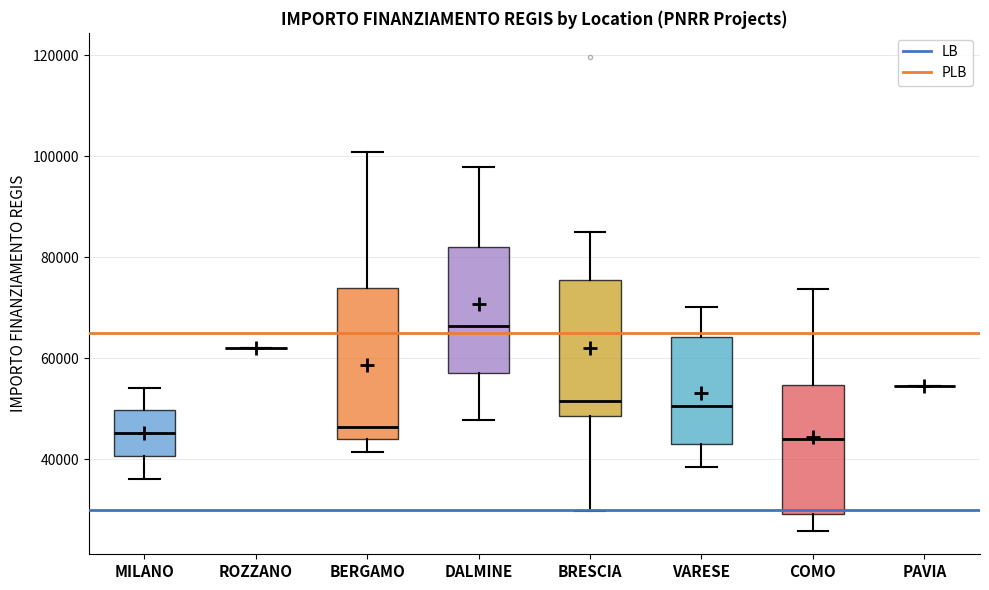

Reading left to right, read every box against the y-axis: the position of its median line, the range the box covers, and the ends of its whiskers. The values are not printed on the chart, so give them approximately, as read against the axis.

MILANO: median 46000, box 40000 to 50000, whiskers 36000 to 54000
ROZZANO: box collapsed to a line at 62000, whiskers 62000 to 62000
BERGAMO: median 46000, box 44000 to 74000, whiskers 42000 to 100000
DALMINE: median 66000, box 58000 to 82000, whiskers 48000 to 98000
BRESCIA: median 52000, box 48000 to 76000, whiskers 30000 to 84000
VARESE: median 50000, box 44000 to 64000, whiskers 38000 to 70000
COMO: median 44000, box 30000 to 54000, whiskers 26000 to 74000
PAVIA: box collapsed to a line at 54000, whiskers 54000 to 54000